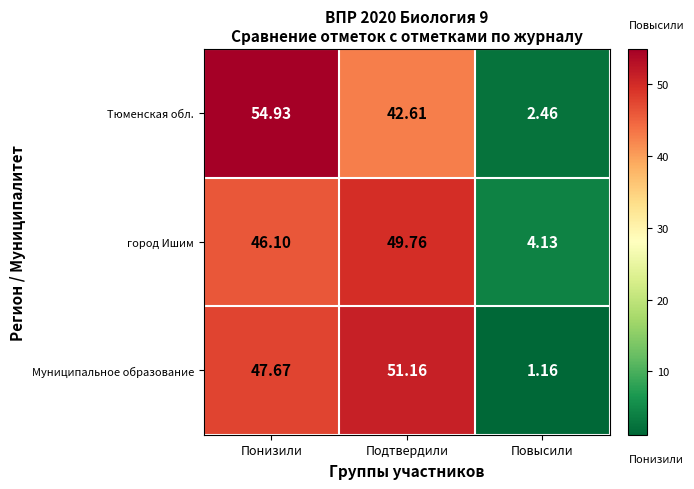

What is the maximum value shown in the chart?

54.9